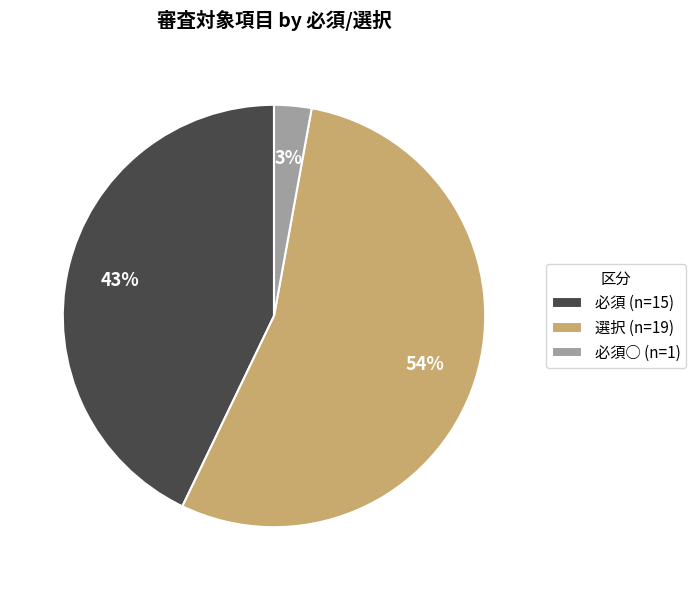

Is it true that 必須○ (n=1) is 16% of the pie?

False